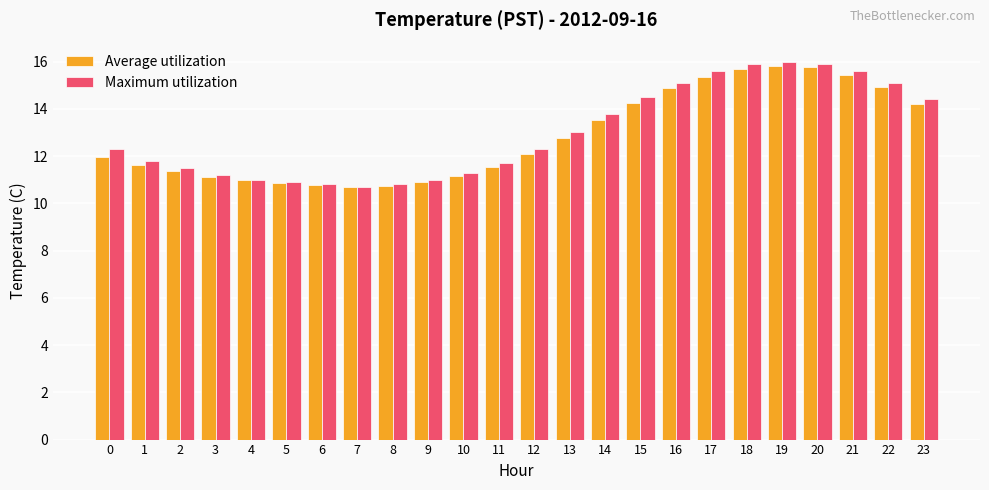

What is the minimum value shown in the chart?

10.7